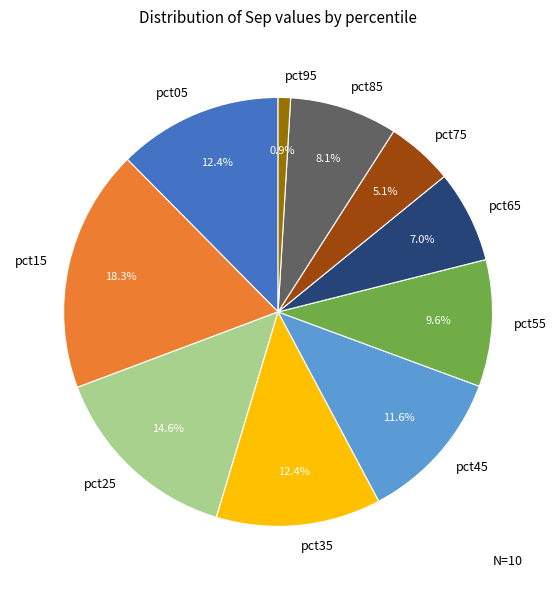

Does pct55 account for over 50% of the chart?

No